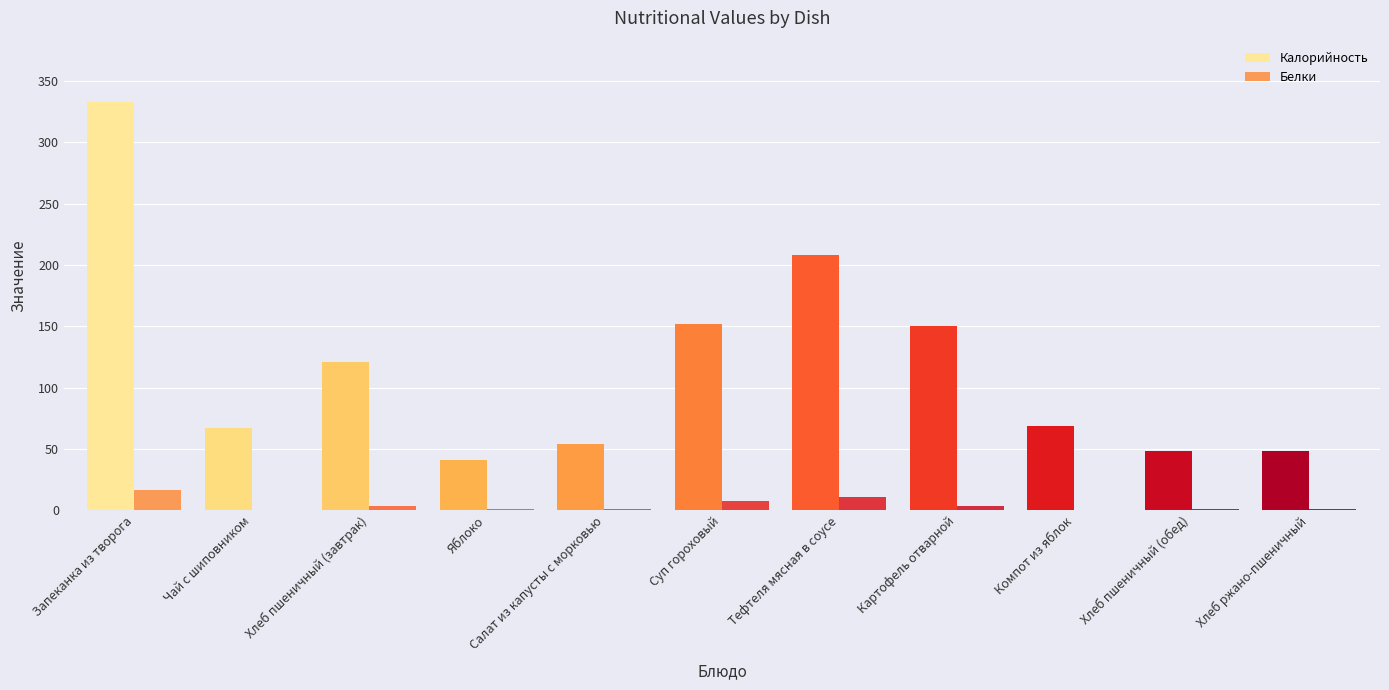

The Калорийность series shows 41.1 at Яблоко. True or false?

True